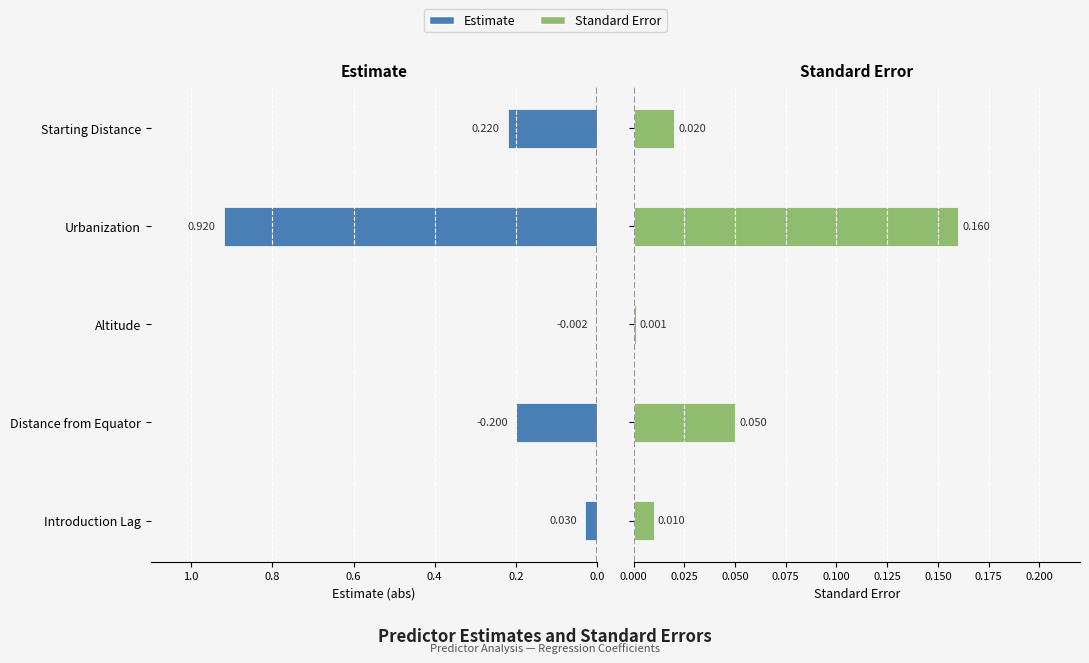

Which series has the largest total across all categories?

Estimate